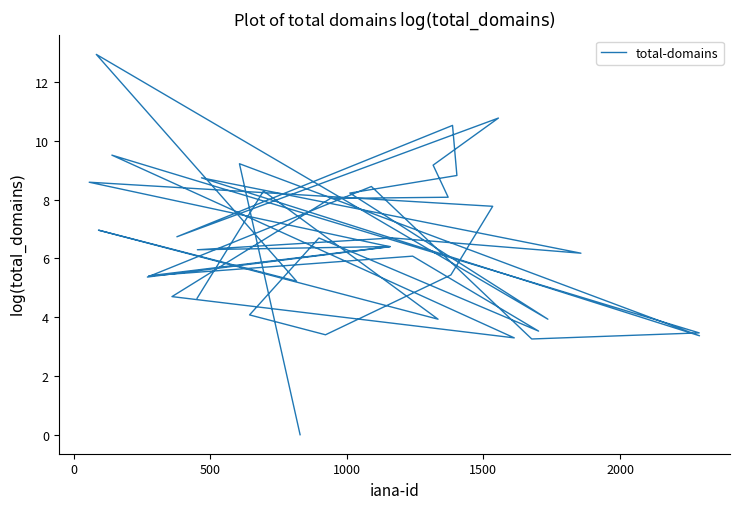

What is the greatest value displayed?

12.9